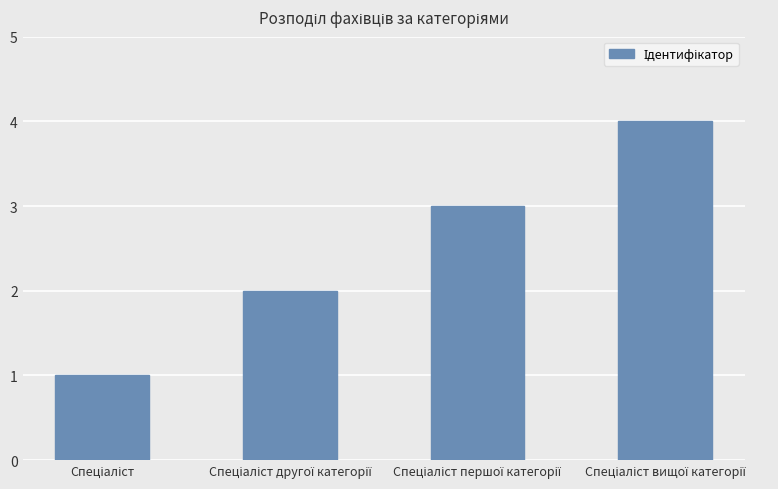

What is the sum of all values?

10